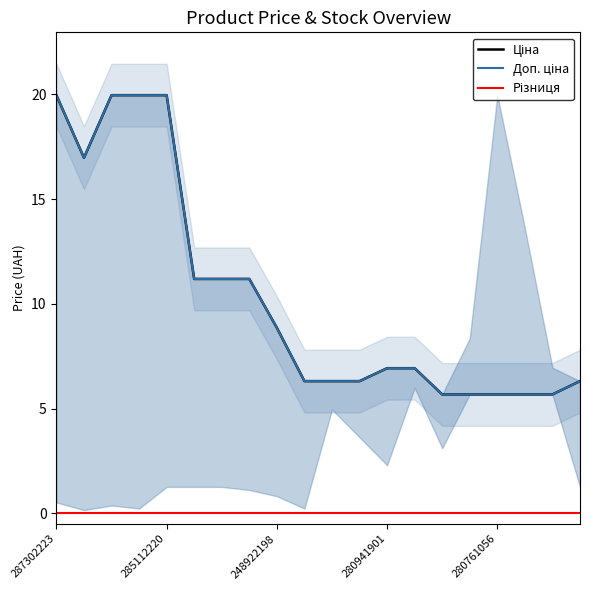

What is the label of the 10th point from the left?

9